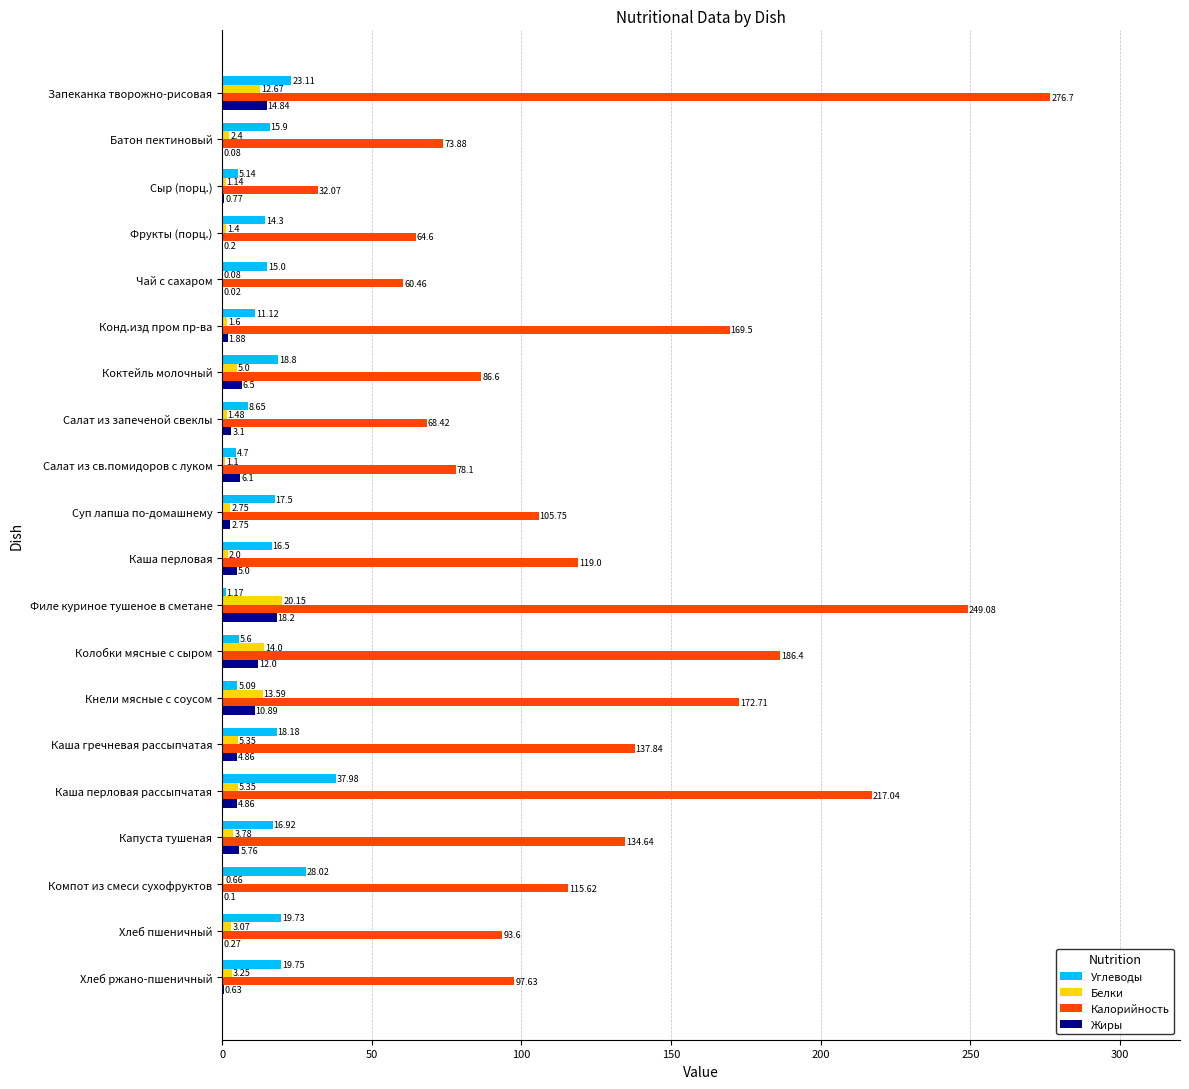

Which series has the widest spread of values?

Калорийность